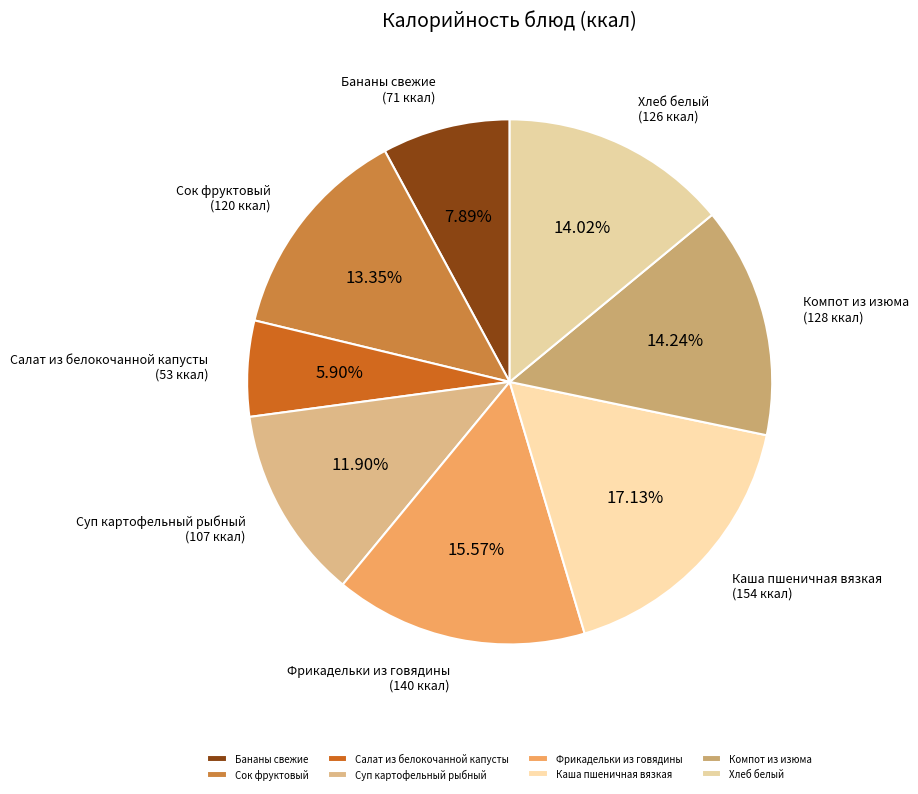

To the nearest percent, what is the difference between the largest and smallest slice percentages?

11%